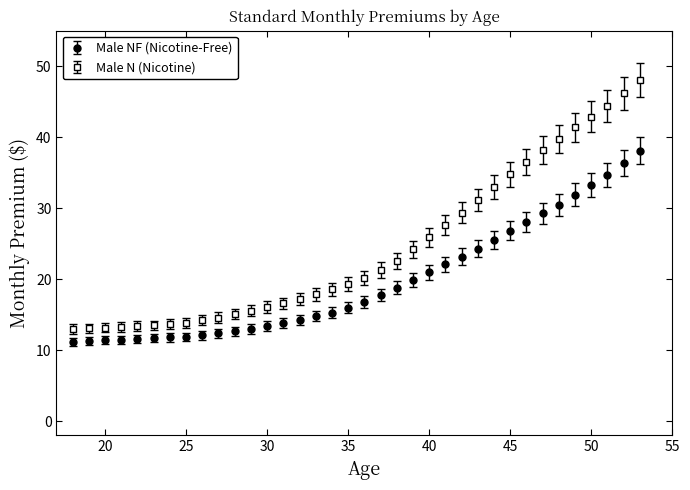

Which series has the largest range (max minus min)?

Male N (Nicotine)